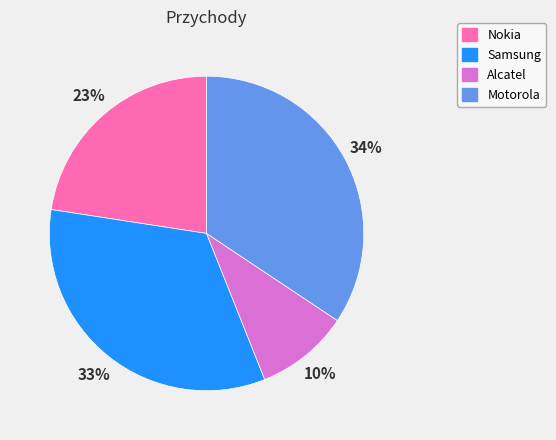

Is there any slice that represents more than half of the pie?

No